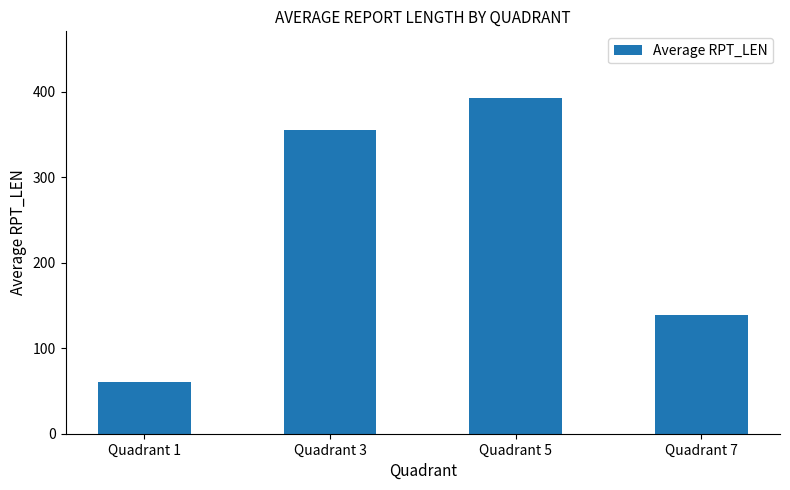

The value at Quadrant 1 is 60.1. True or false?

True